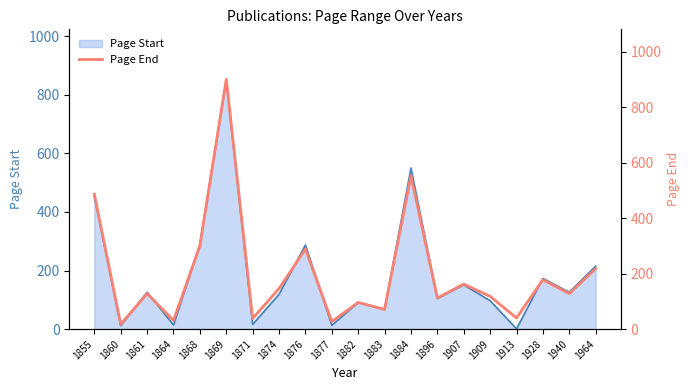

Reading left to right, extract all data points from this chart.

1855=486	1860=17	1861=128	1864=31	1868=300	1869=900	1871=38	1874=146	1876=288	1877=27	1882=96	1883=71	1884=552	1896=112	1907=162	1909=118	1913=40	1928=178	1940=128	1964=218